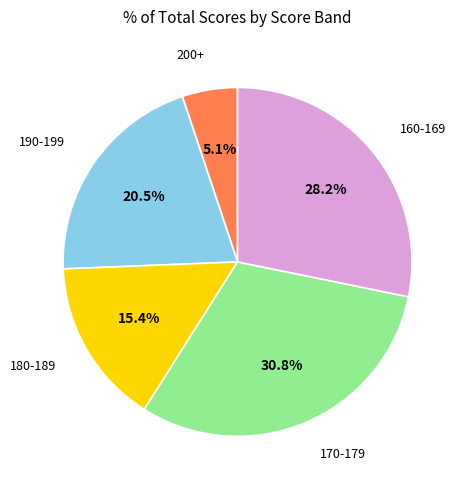

Is there any slice that represents more than half of the pie?

No